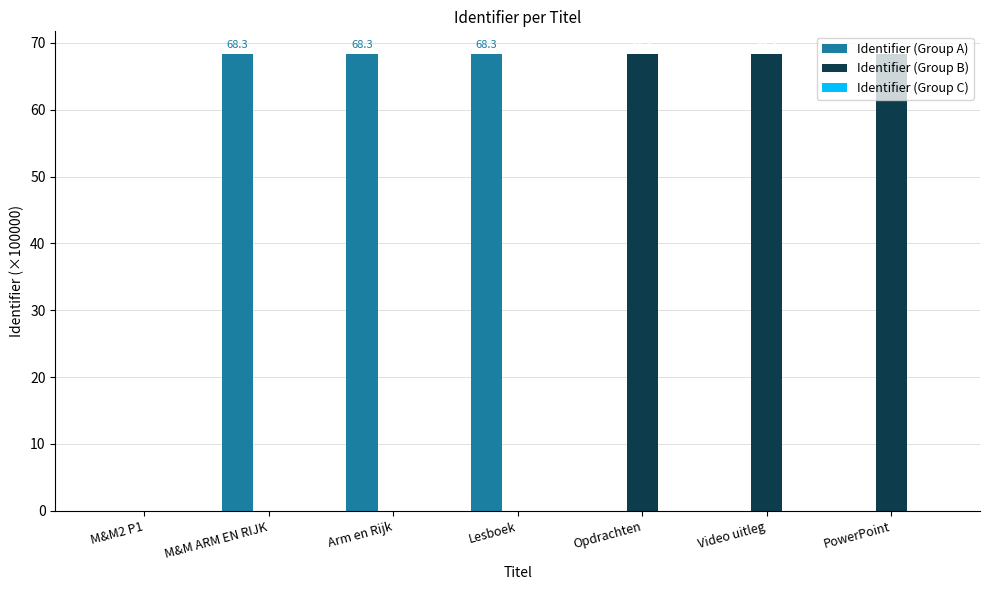

Is it true that Identifier (Group A) equals 36.7 at PowerPoint?

False